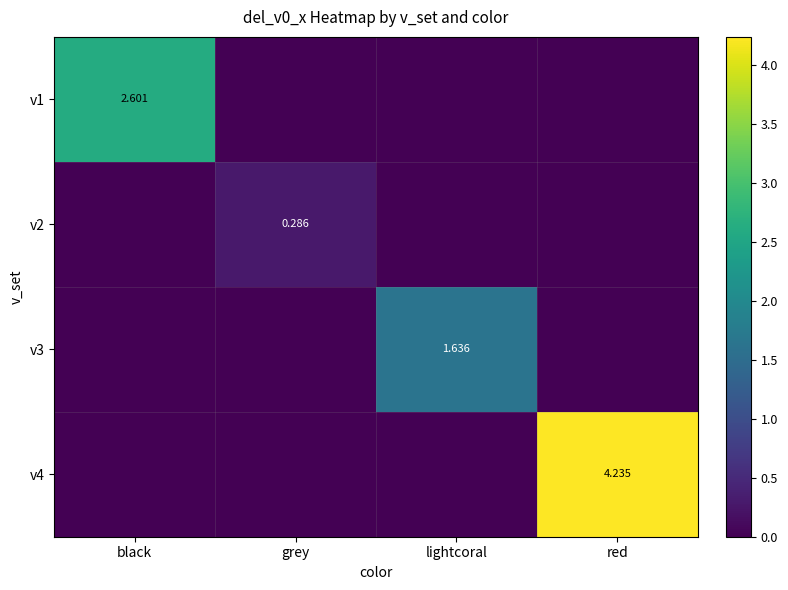

How many v1 values are between 0 and 2?

3